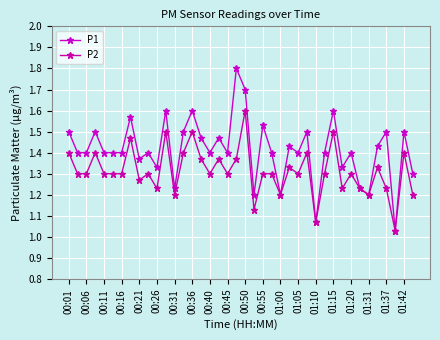

What is the minimum value for P1?

1.0